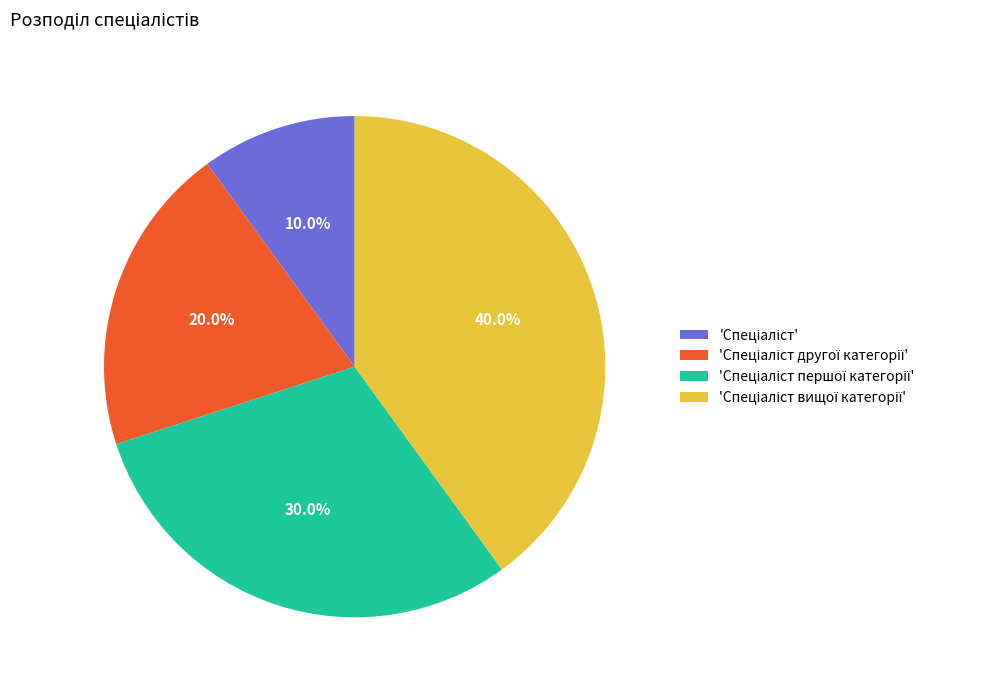

Does any single category account for the majority?

No